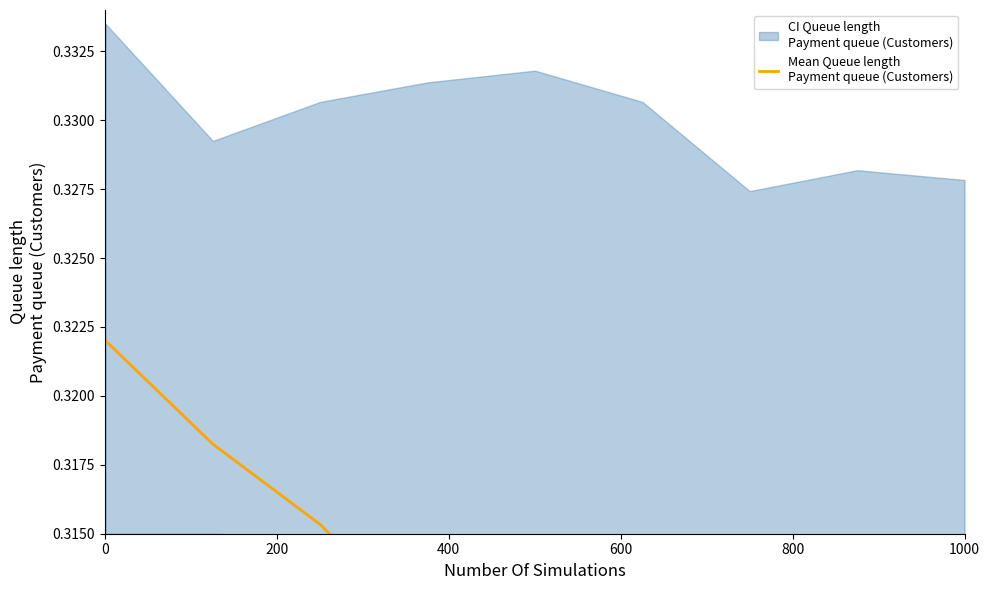

Reading left to right, transcribe all the data shown in this chart.

0.3	0.3	0.3	0.3	0.3	0.3	0.3	0.3	0.3